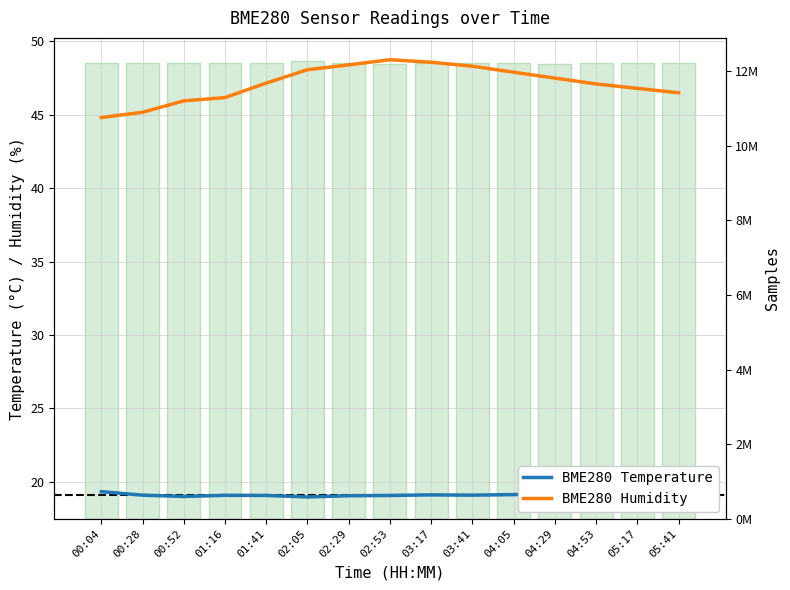

How many data points in Samples are less than 12210122?

7